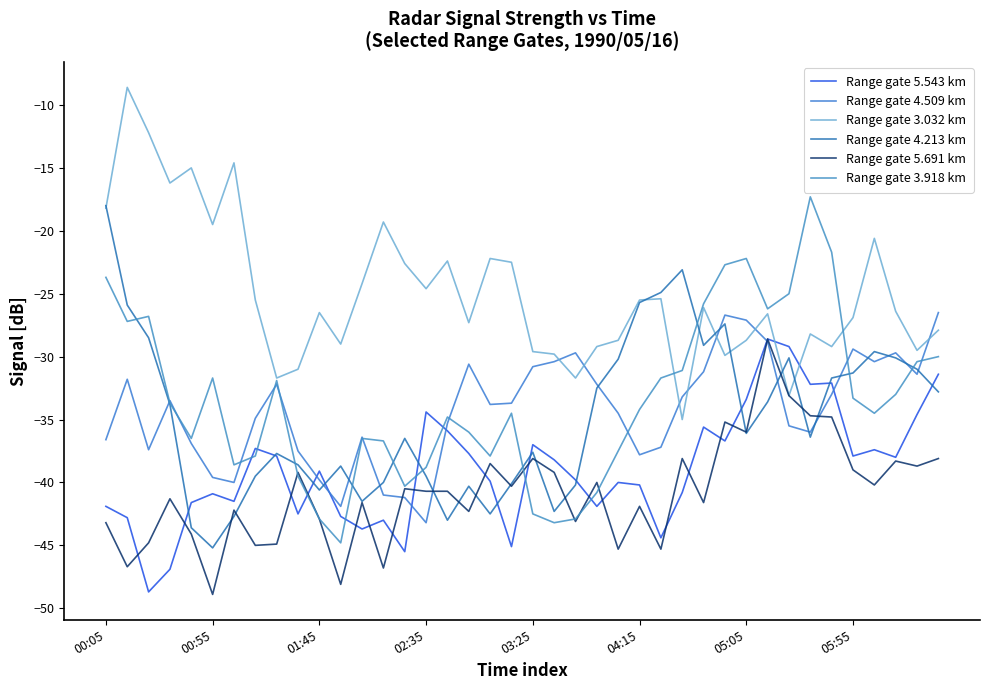

True or false: Range gate 4.509 km has more than 2 interior local peaks.

True